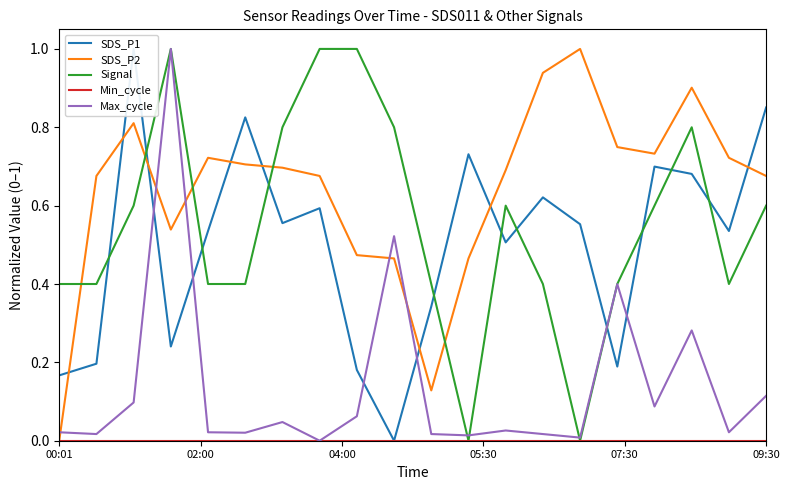

At which label does SDS_P2 reach its minimum?

00:01